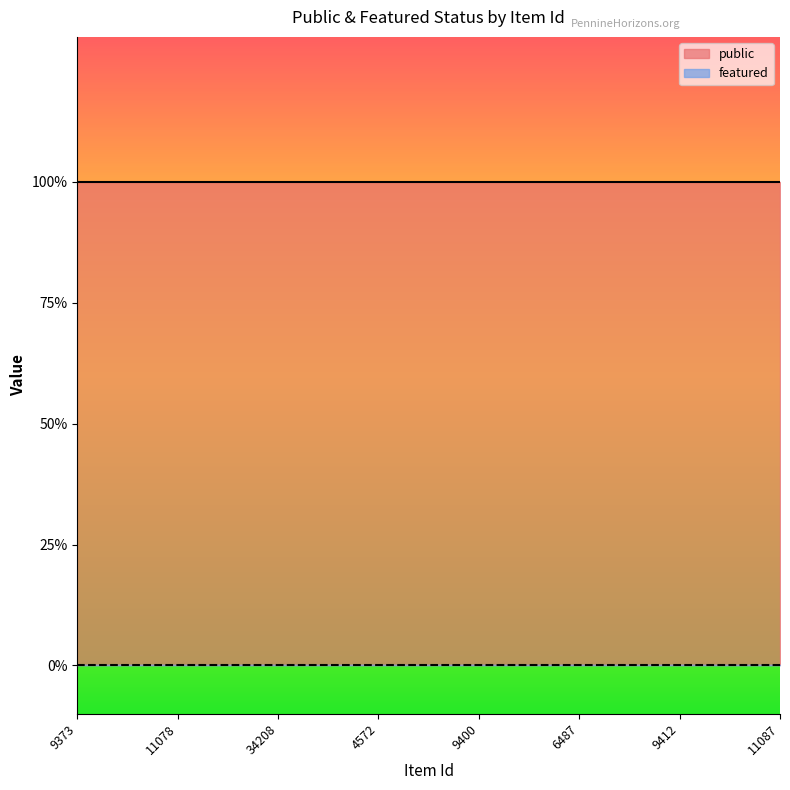

What is the label of the 4th point from the left?

4572